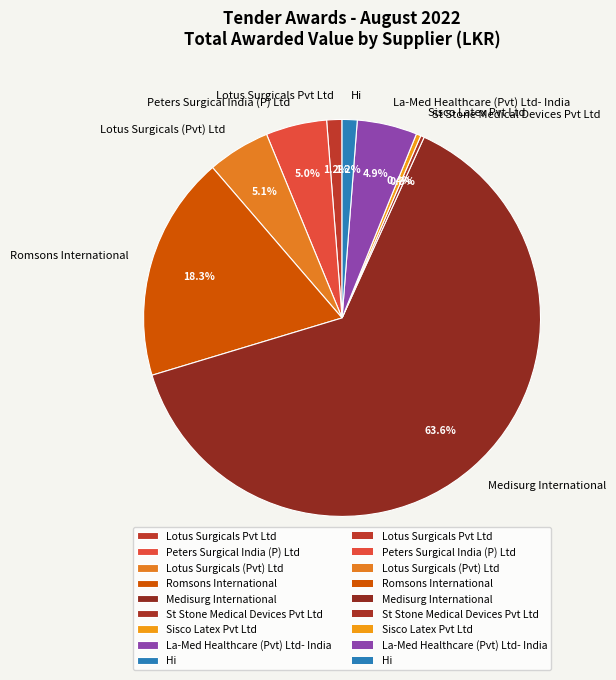

Which category has the biggest portion of the pie?

Medisurg International